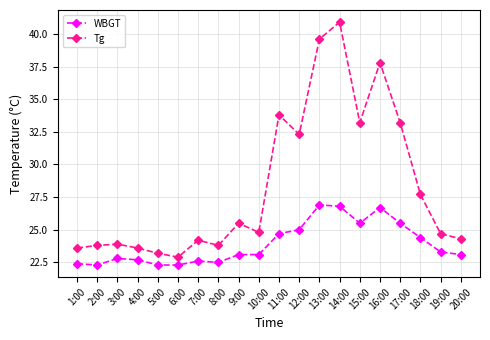

Which series changed the most between 1:00 and 10:00?

Tg